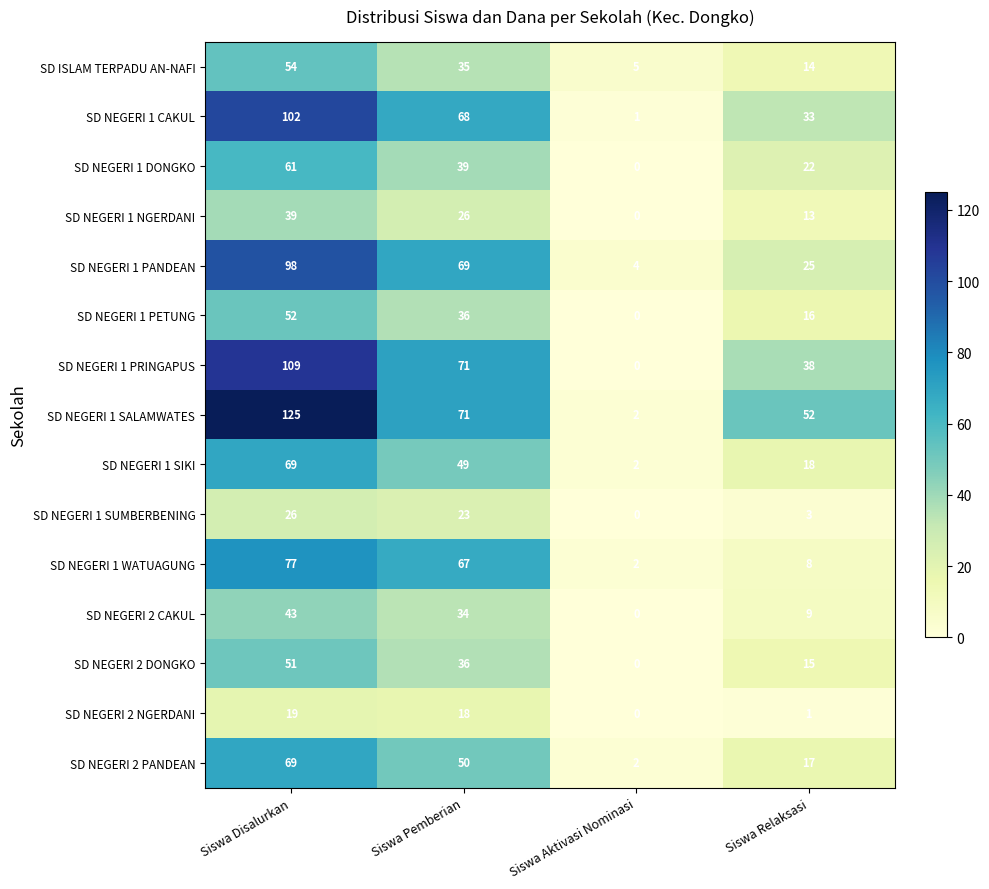

The SD NEGERI 2 CAKUL series shows 54 at Siswa Pemberian. True or false?

False